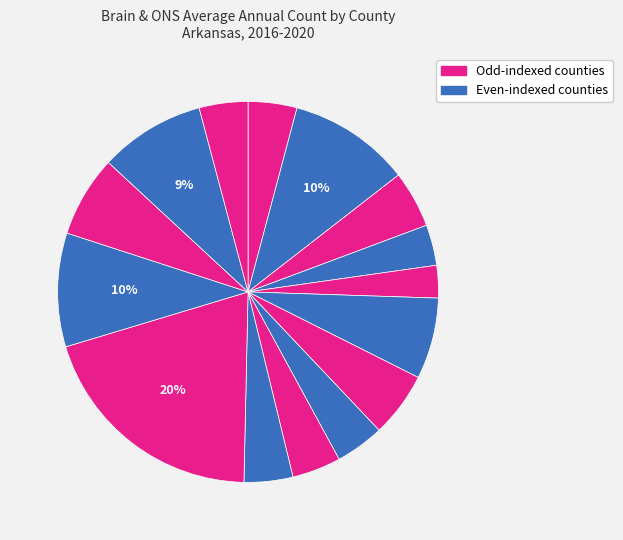

Does any single category account for the majority?

No